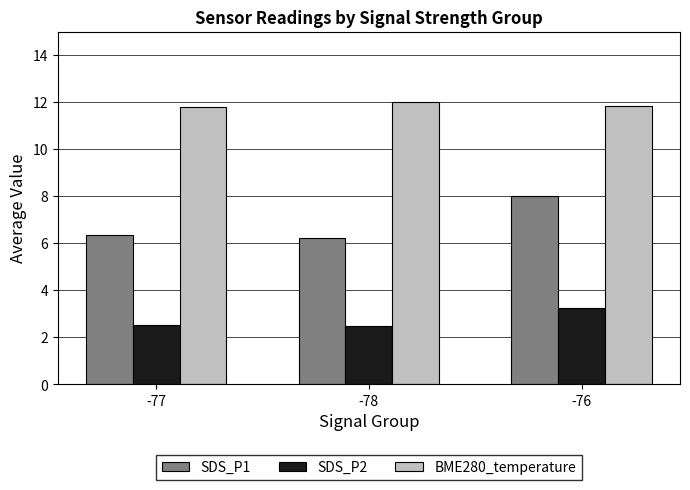

What is the difference between the highest and lowest values at -77?

9.3